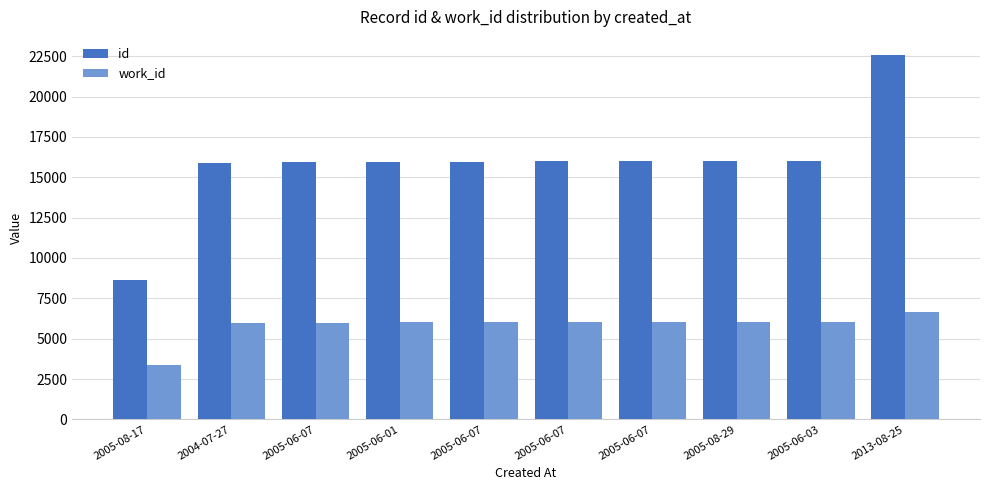

Does the chart contain any negative values?

No